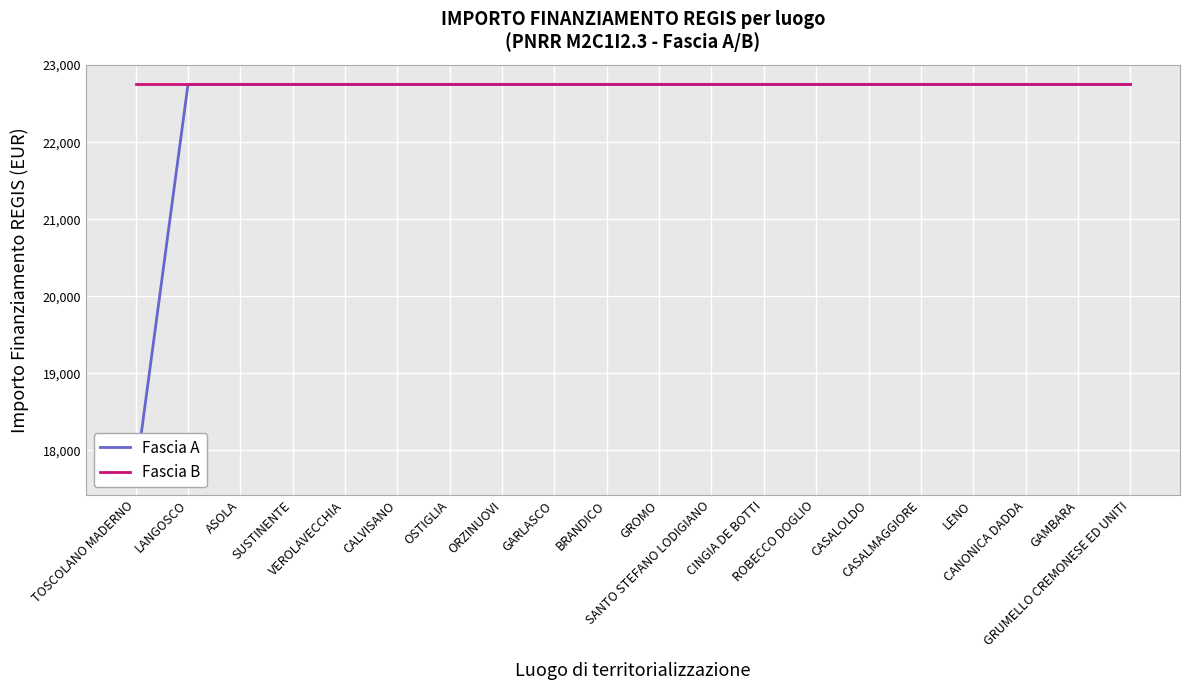

What is the value of the Fascia A point at the 5th from the left?

22750.0